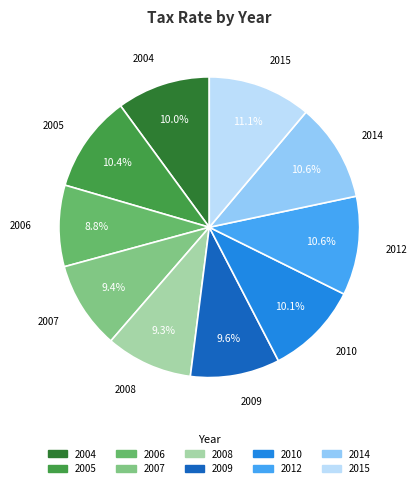

Combined, do 2007 and 2004 account for over 50%?

No